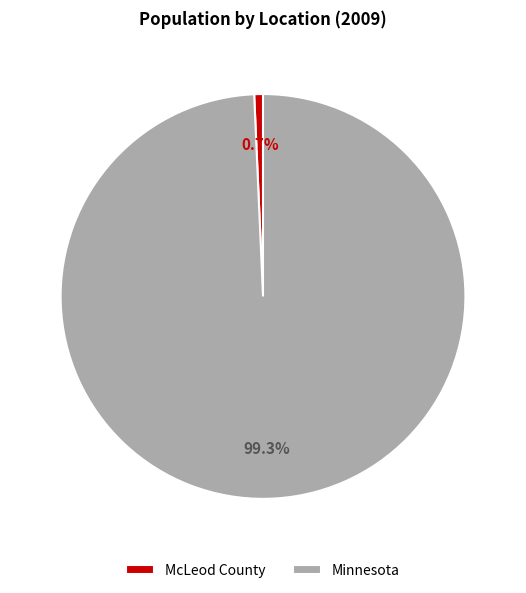

How many segments does this pie chart have?

2